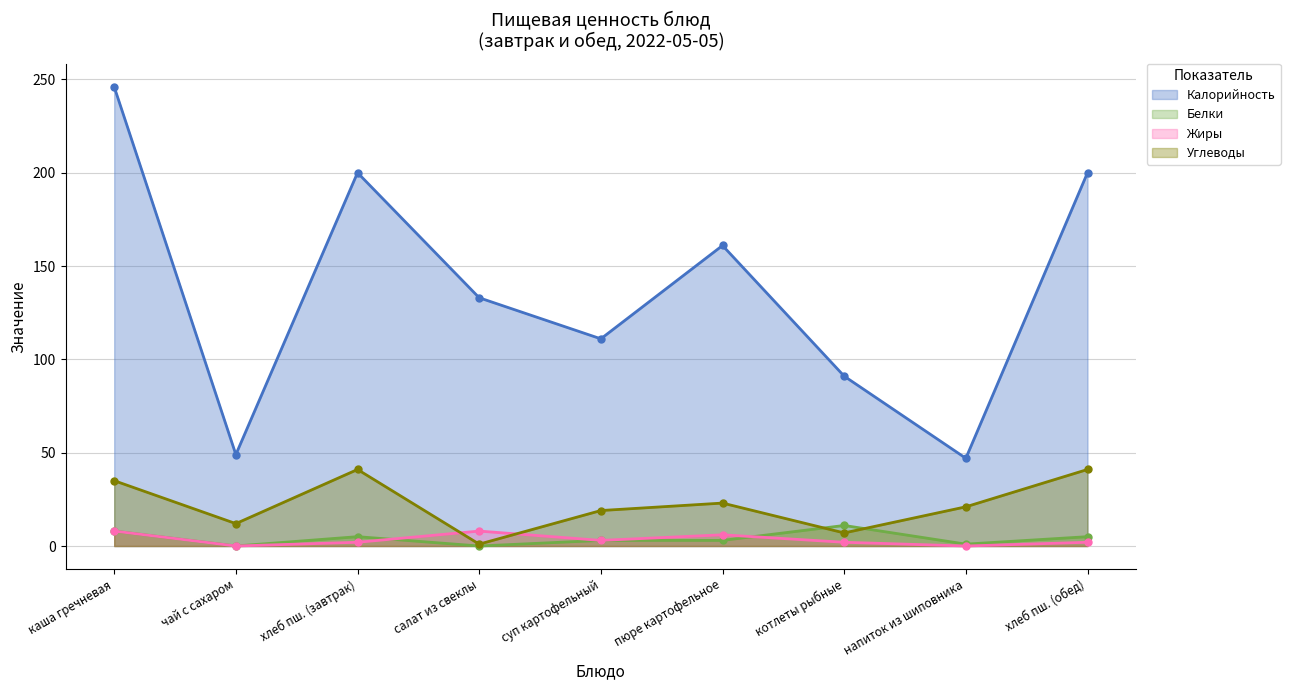

What value does the Калорийность series have at хлеб пш. (завтрак)?

200